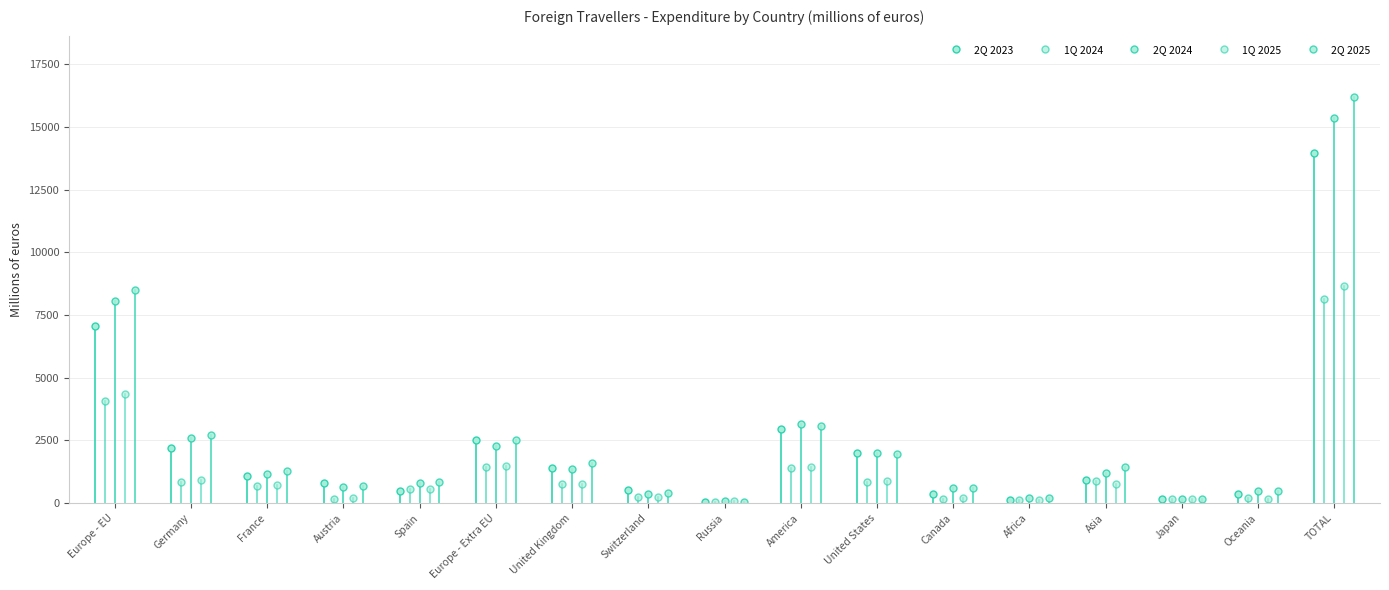

How many data points in 2Q 2024 are less than 1168?

8